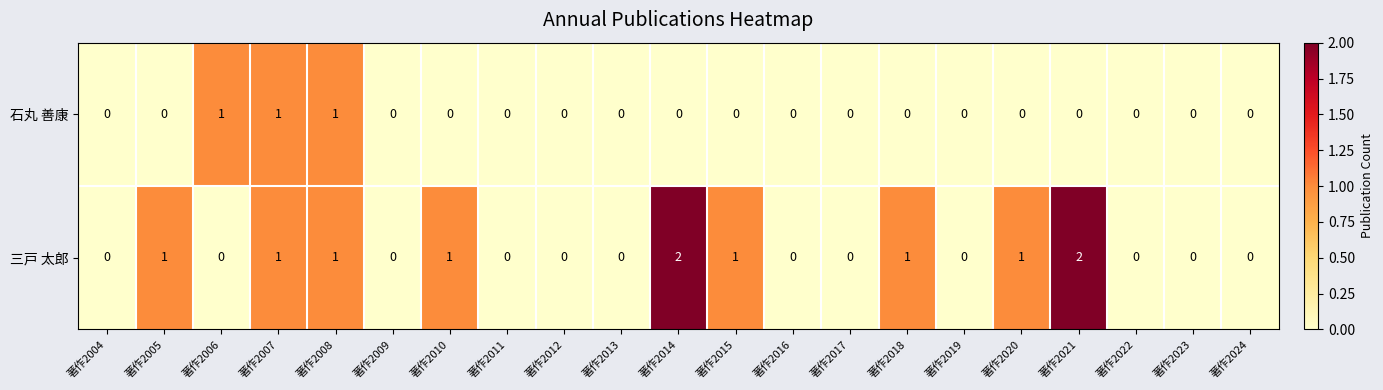

Count the number of data series in this chart.

2